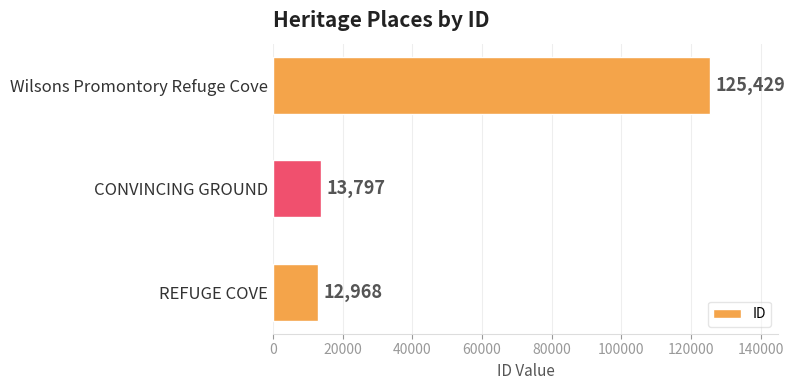

Rank the categories by value from lowest to highest.

REFUGE COVE, CONVINCING GROUND, Wilsons Promontory Refuge Cove